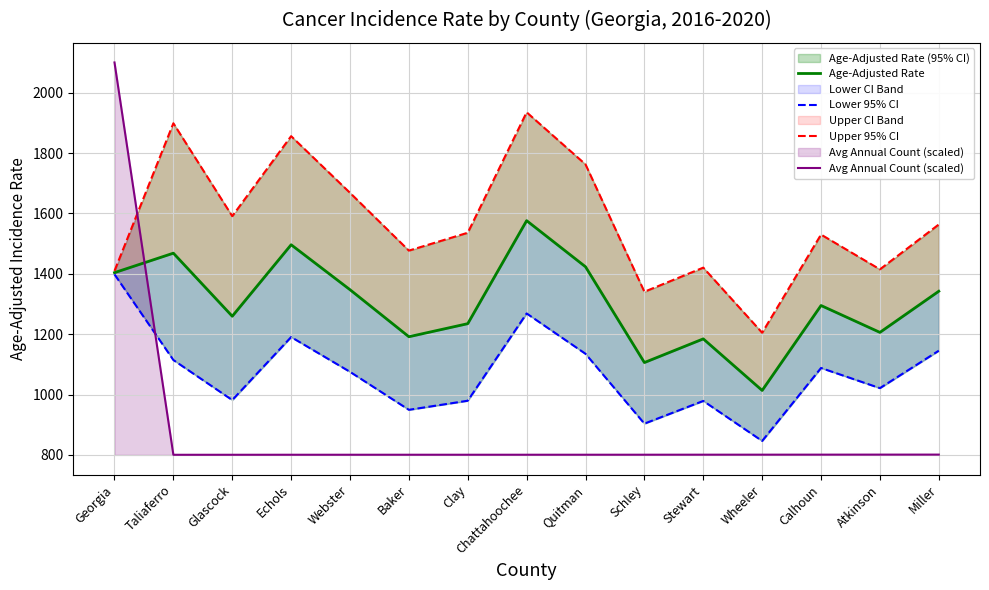

What are all the series names shown in the legend?

Age-Adjusted Rate, Lower 95% CI, Upper 95% CI, Avg Annual Count (scaled)